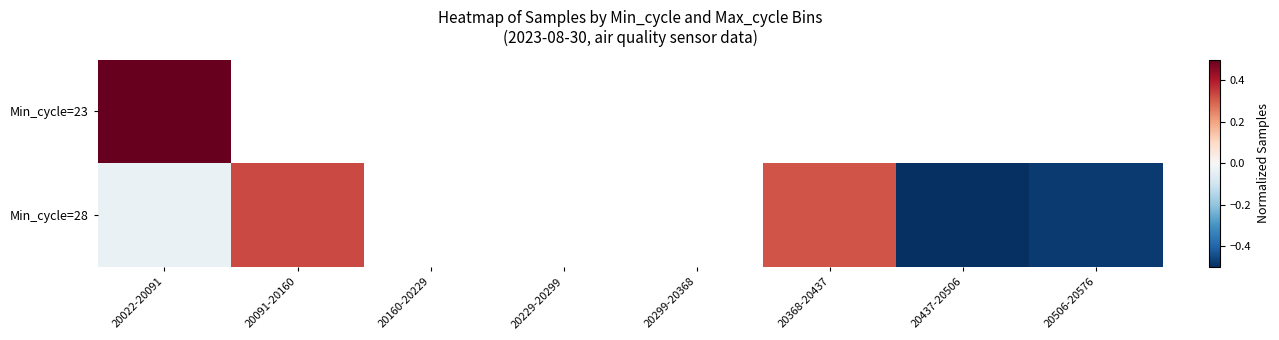

Count the number of categories in the chart.

8